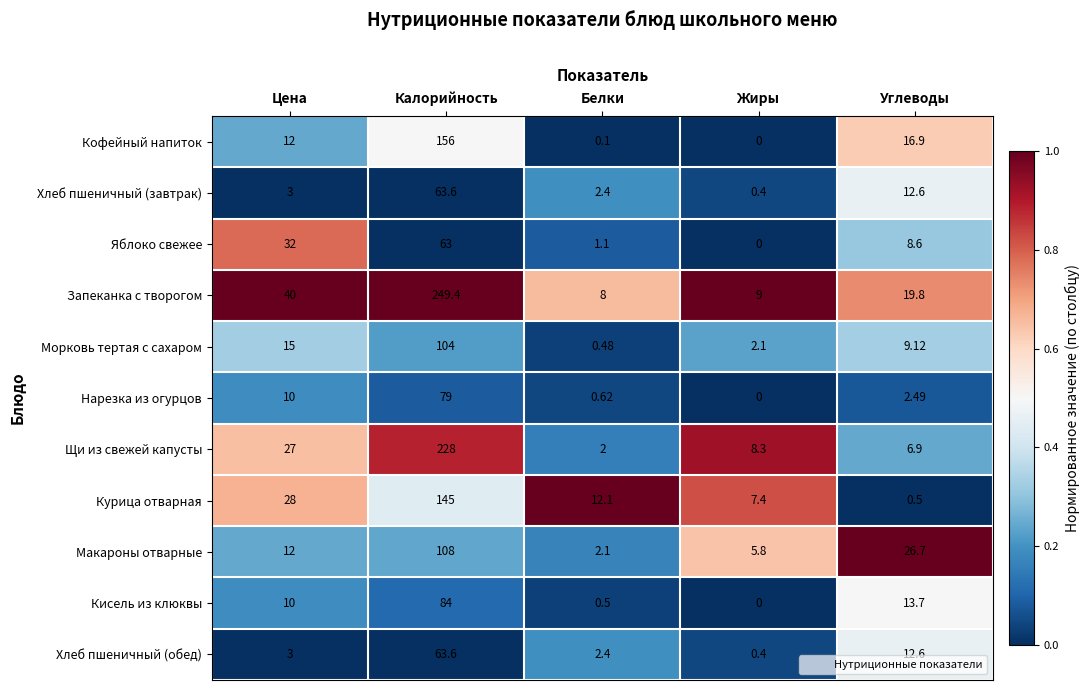

Is the value of Яблоко свежее at Жиры greater than the value of Макароны отварные at Калорийность?

No